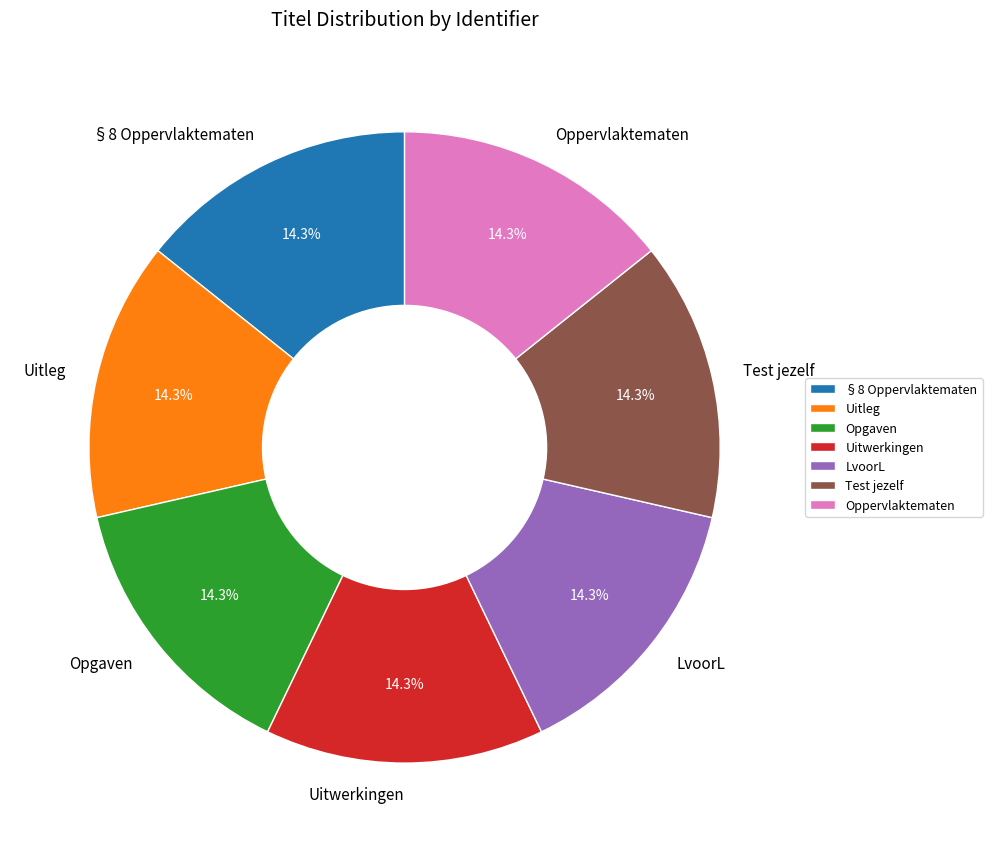

The LvoorL slice represents 14% of the pie. True or false?

True